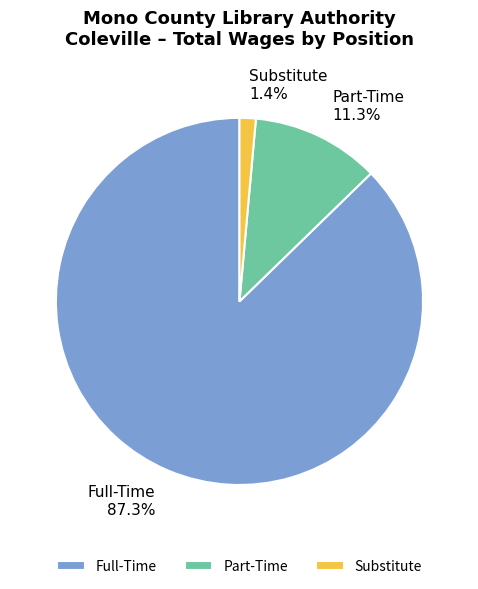

Is there any slice that represents more than half of the pie?

Yes